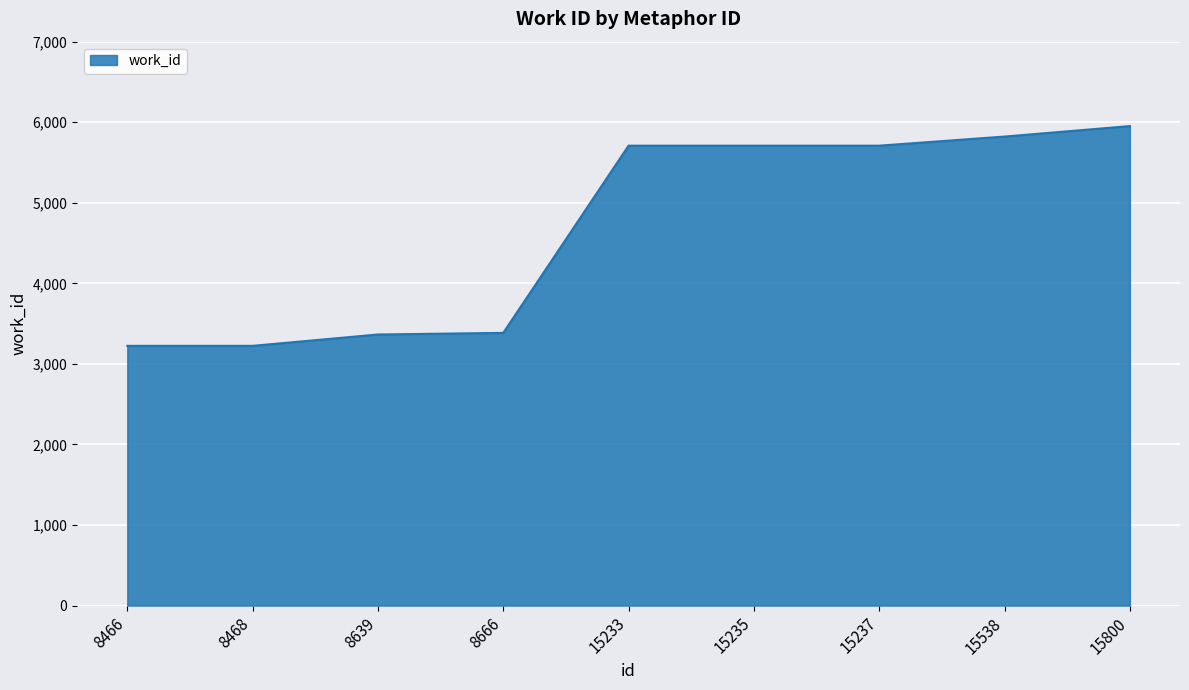

What is the difference between the maximum and minimum values?

2728